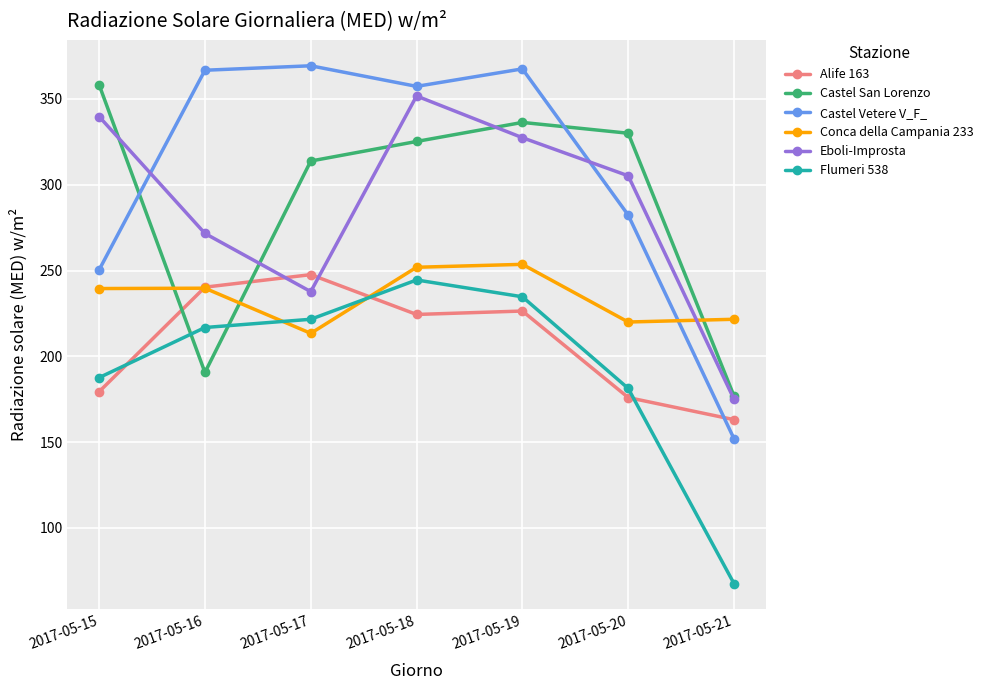

What is the maximum value for Alife 163?

247.6